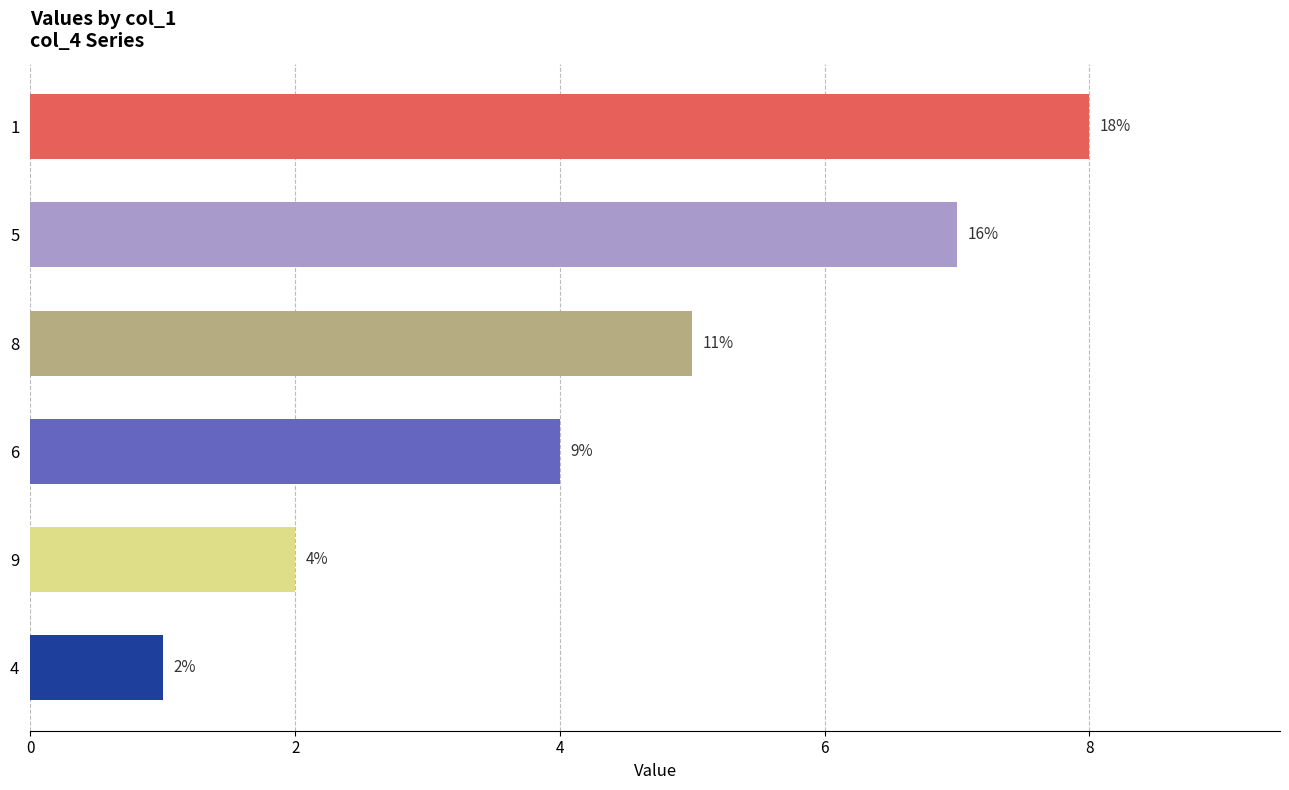

Are the bars grouped side by side (vs. stacked)?

No